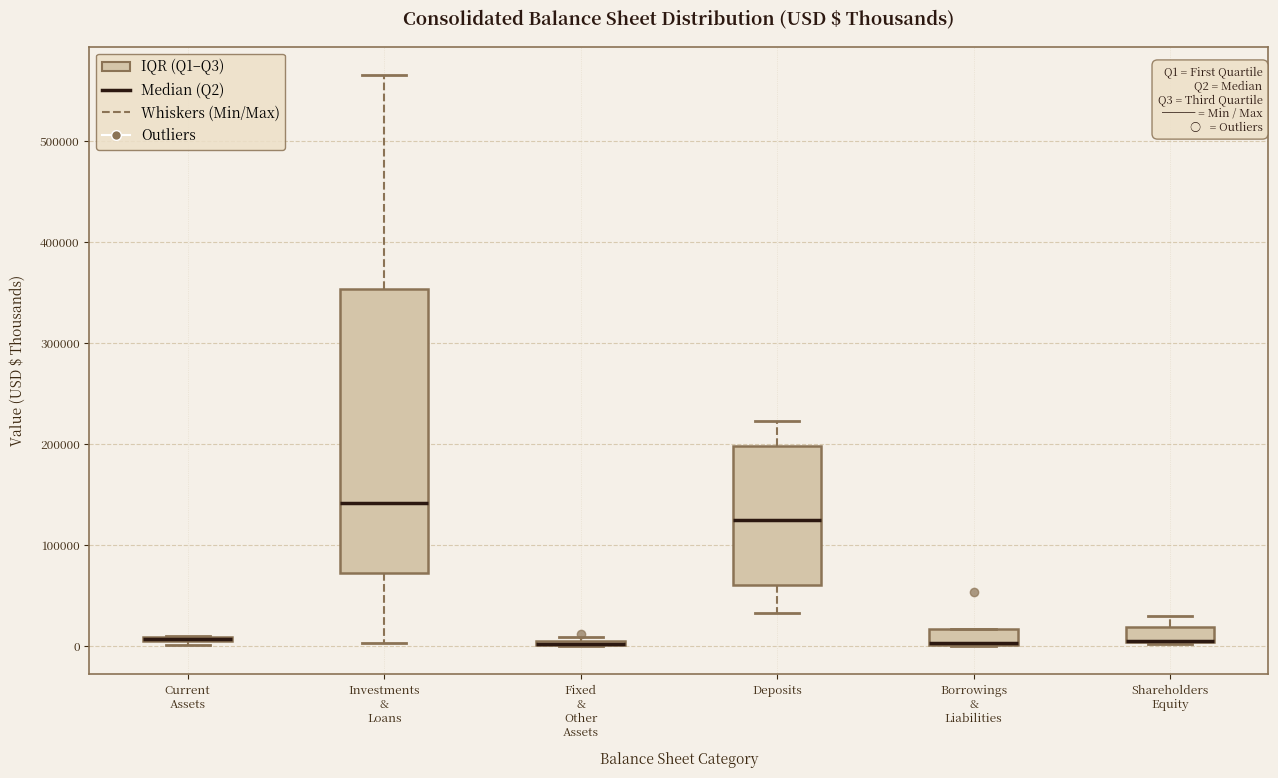

Which box is the tallest, from its lower edge to its upper edge?

Investments & Loans